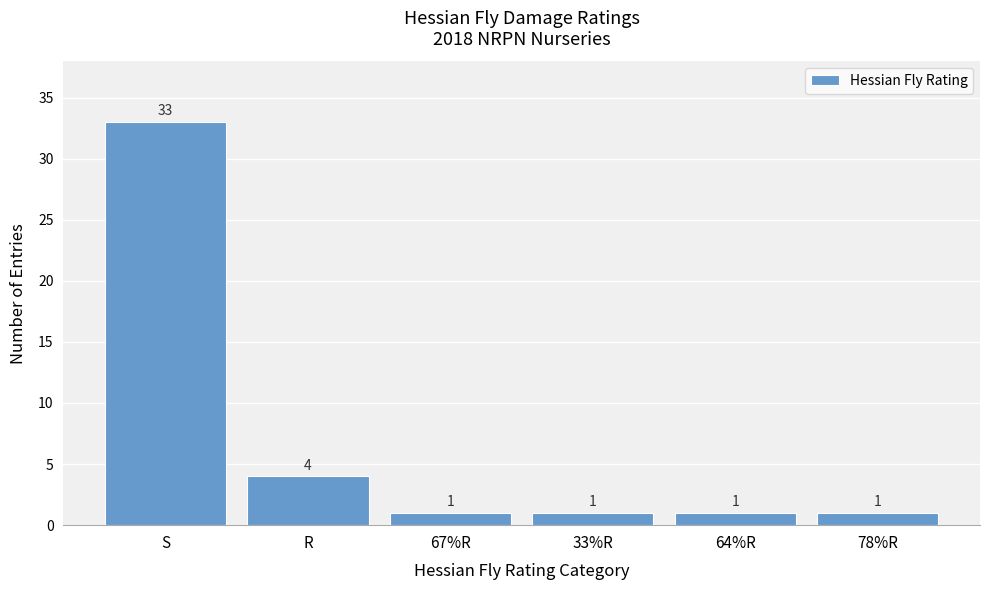

Reading left to right, what are all the values shown in this chart?

S=33	R=4	67%R=1	33%R=1	64%R=1	78%R=1